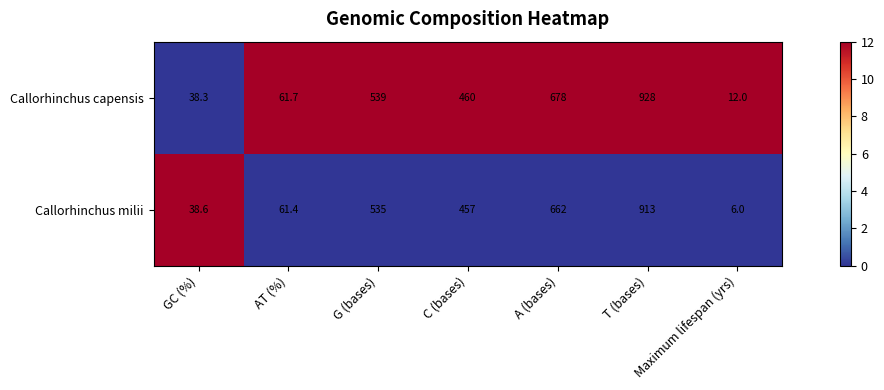

What is the difference between the highest and lowest values at Maximum lifespan (yrs)?

6.0